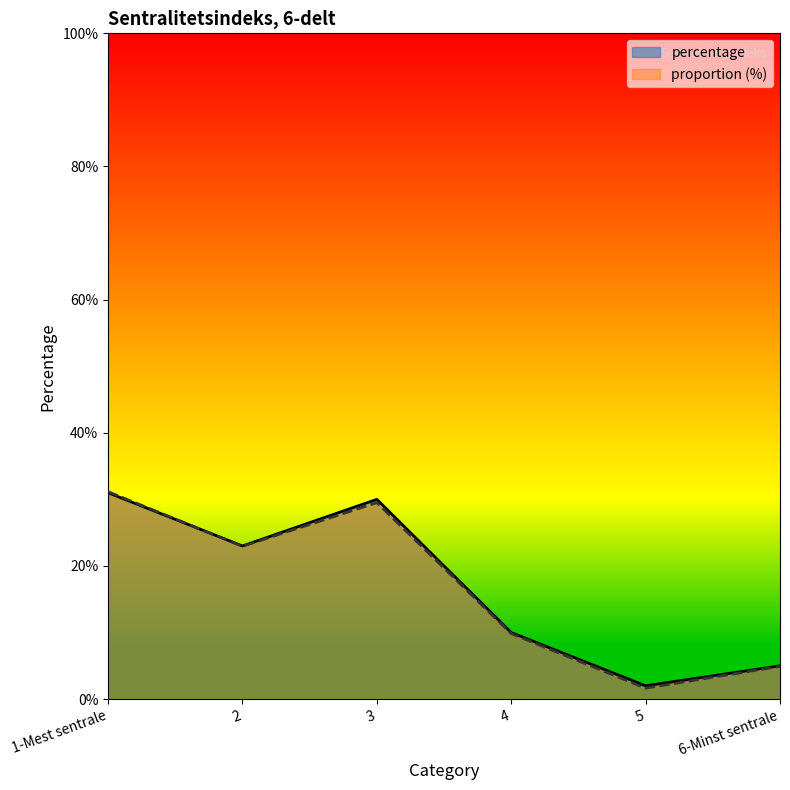

What is the approximate value of percentage at 1-Mest sentrale?

31.0